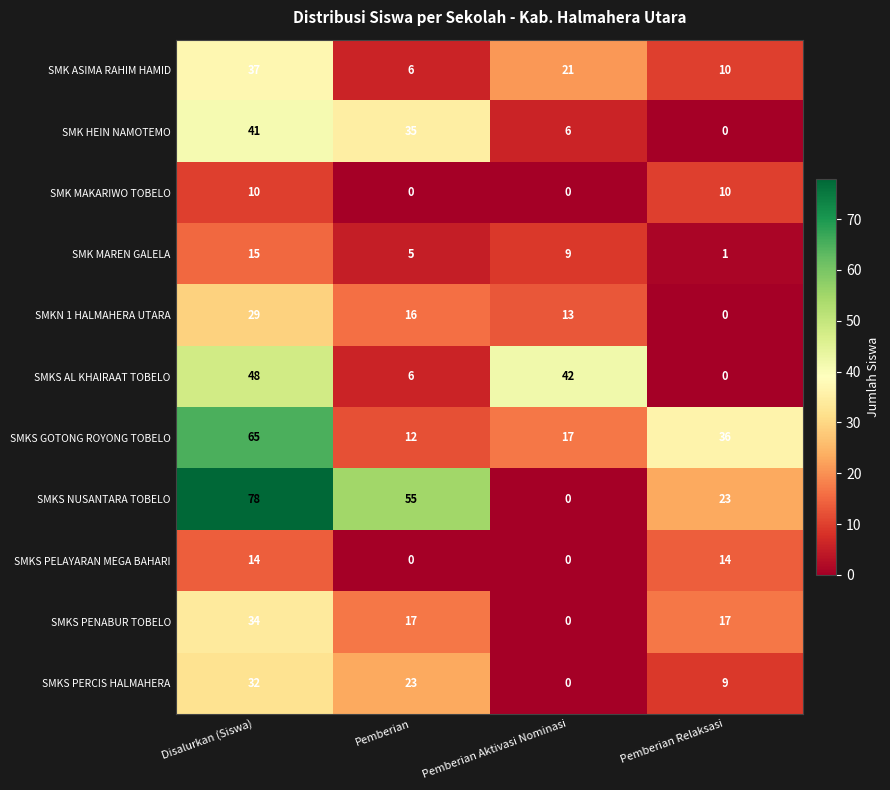

How many distinct data groups are displayed?

11